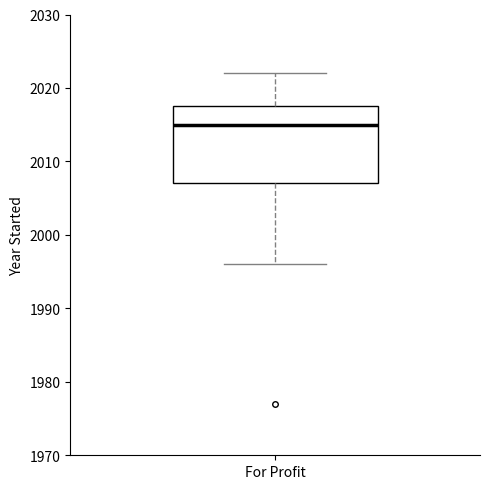

Read this box plot against the y-axis: the position of the median line, the range covered by the box, and the ends of both whiskers. The values are not printed on the chart, so give them approximately, as read against the axis.

median 2015, box 2007 to 2018, whiskers 1996 to 2022